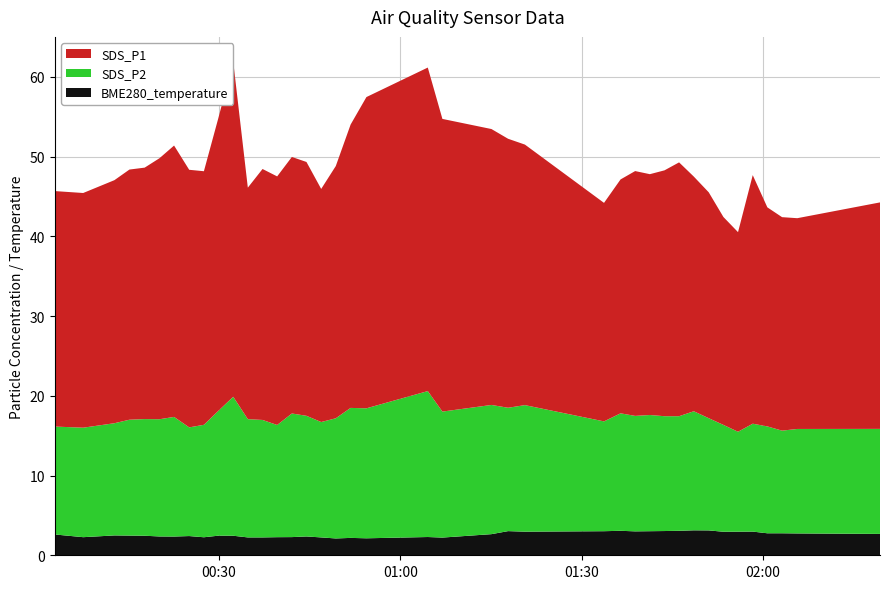

Reading left to right, extract all data points from this chart.

SDS_P1: 2022/01/27 00:02:51=29.5	2022/01/27 00:07:33=29.4	2022/01/27 00:12:43=30.5	2022/01/27 00:15:12=31.4	2022/01/27 00:17:43=31.5	2022/01/27 00:20:10=32.7	2022/01/27 00:22:35=34.0	2022/01/27 00:25:05=32.3	2022/01/27 00:27:31=31.8	2022/01/27 00:29:56=36.8	2022/01/27 00:32:22=42.0	2022/01/27 00:34:47=29.0	2022/01/27 00:37:13=31.5	2022/01/27 00:39:38=31.2	2022/01/27 00:42:04=32.2	2022/01/27 00:44:29=31.8	2022/01/27 00:46:55=29.2	2022/01/27 00:49:20=31.6	2022/01/27 00:51:47=35.5	2022/01/27 00:54:24=39.0	2022/01/27 01:04:33=40.6	2022/01/27 01:06:58=36.7	2022/01/27 01:15:05=34.6	2022/01/27 01:17:50=33.7	2022/01/27 01:20:37=32.7	2022/01/27 01:33:42=27.4	2022/01/27 01:36:26=29.3	2022/01/27 01:38:51=30.7	2022/01/27 01:41:17=30.2	2022/01/27 01:43:42=30.8	2022/01/27 01:46:07=31.8	2022/01/27 01:48:33=29.4	2022/01/27 01:51:01=28.3	2022/01/27 01:53:27=26.1	2022/01/27 01:55:52=25.0	2022/01/27 01:58:18=31.2	2022/01/27 02:00:43=27.5	2022/01/27 02:03:09=26.8	2022/01/27 02:05:40=26.4	2022/01/27 02:19:21=28.4
SDS_P2: 2022/01/27 00:02:51=13.5	2022/01/27 00:07:33=13.7	2022/01/27 00:12:43=14.1	2022/01/27 00:15:12=14.5	2022/01/27 00:17:43=14.6	2022/01/27 00:20:10=14.7	2022/01/27 00:22:35=15.0	2022/01/27 00:25:05=13.6	2022/01/27 00:27:31=14.1	2022/01/27 00:29:56=15.7	2022/01/27 00:32:22=17.4	2022/01/27 00:34:47=14.8	2022/01/27 00:37:13=14.7	2022/01/27 00:39:38=14.1	2022/01/27 00:42:04=15.5	2022/01/27 00:44:29=15.1	2022/01/27 00:46:55=14.5	2022/01/27 00:49:20=15.1	2022/01/27 00:51:47=16.3	2022/01/27 00:54:24=16.3	2022/01/27 01:04:33=18.3	2022/01/27 01:06:58=15.8	2022/01/27 01:15:05=16.2	2022/01/27 01:17:50=15.5	2022/01/27 01:20:37=15.9	2022/01/27 01:33:42=13.8	2022/01/27 01:36:26=14.7	2022/01/27 01:38:51=14.5	2022/01/27 01:41:17=14.6	2022/01/27 01:43:42=14.4	2022/01/27 01:46:07=14.4	2022/01/27 01:48:33=14.9	2022/01/27 01:51:01=14.1	2022/01/27 01:53:27=13.4	2022/01/27 01:55:52=12.5	2022/01/27 01:58:18=13.5	2022/01/27 02:00:43=13.4	2022/01/27 02:03:09=12.9	2022/01/27 02:05:40=13.1	2022/01/27 02:19:21=13.2
BME280_temperature: 2022/01/27 00:02:51=2.6	2022/01/27 00:07:33=2.3	2022/01/27 00:12:43=2.5	2022/01/27 00:15:12=2.5	2022/01/27 00:17:43=2.5	2022/01/27 00:20:10=2.4	2022/01/27 00:22:35=2.4	2022/01/27 00:25:05=2.4	2022/01/27 00:27:31=2.3	2022/01/27 00:29:56=2.5	2022/01/27 00:32:22=2.5	2022/01/27 00:34:47=2.2	2022/01/27 00:37:13=2.2	2022/01/27 00:39:38=2.3	2022/01/27 00:42:04=2.3	2022/01/27 00:44:29=2.4	2022/01/27 00:46:55=2.2	2022/01/27 00:49:20=2.1	2022/01/27 00:51:47=2.2	2022/01/27 00:54:24=2.1	2022/01/27 01:04:33=2.3	2022/01/27 01:06:58=2.2	2022/01/27 01:15:05=2.6	2022/01/27 01:17:50=3.0	2022/01/27 01:20:37=3.0	2022/01/27 01:33:42=3.0	2022/01/27 01:36:26=3.1	2022/01/27 01:38:51=3.0	2022/01/27 01:41:17=3.0	2022/01/27 01:43:42=3.0	2022/01/27 01:46:07=3.1	2022/01/27 01:48:33=3.1	2022/01/27 01:51:01=3.1	2022/01/27 01:53:27=3.0	2022/01/27 01:55:52=3.0	2022/01/27 01:58:18=3.0	2022/01/27 02:00:43=2.8	2022/01/27 02:03:09=2.8	2022/01/27 02:05:40=2.7	2022/01/27 02:19:21=2.7